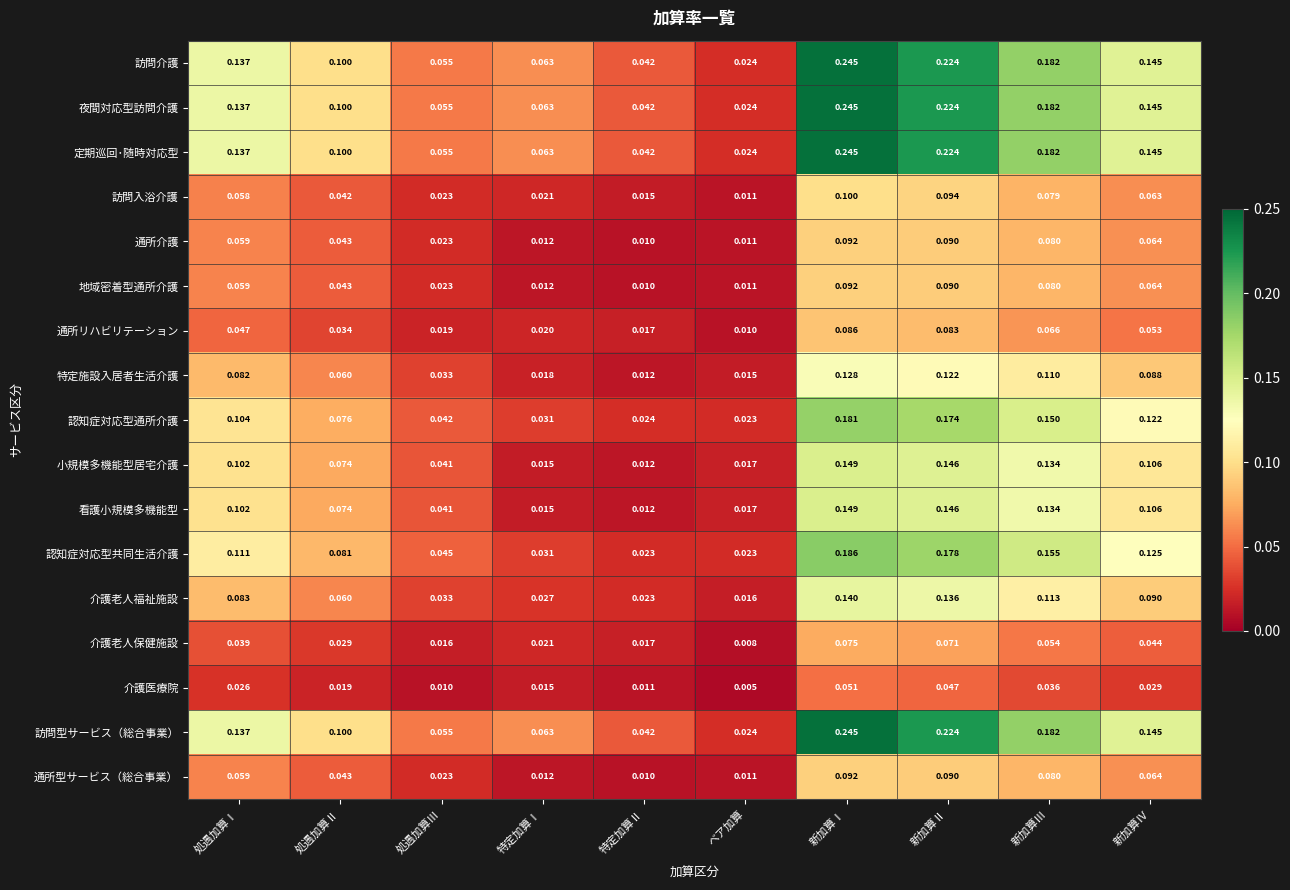

Rank the categories by 通所型サービス（総合事業） value from highest to lowest.

新加算Ⅰ, 新加算Ⅱ, 新加算Ⅲ, 新加算Ⅳ, 処遇加算Ⅰ, 処遇加算Ⅱ, 処遇加算Ⅲ, 特定加算Ⅰ, ベア加算, 特定加算Ⅱ